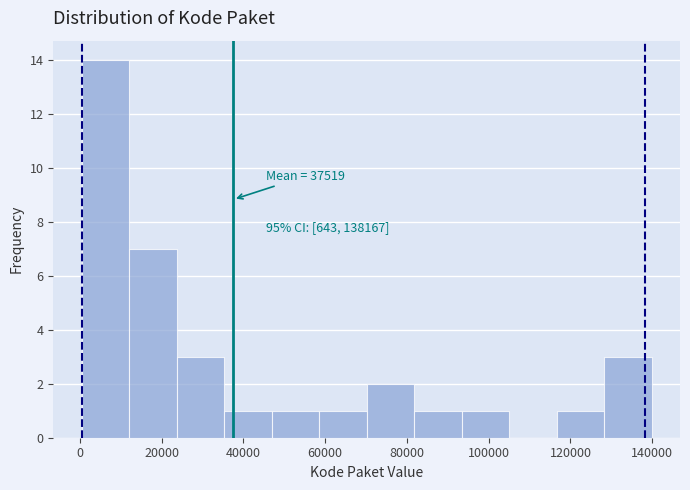

Which range on the x-axis has the tallest bar?

0 to 12000